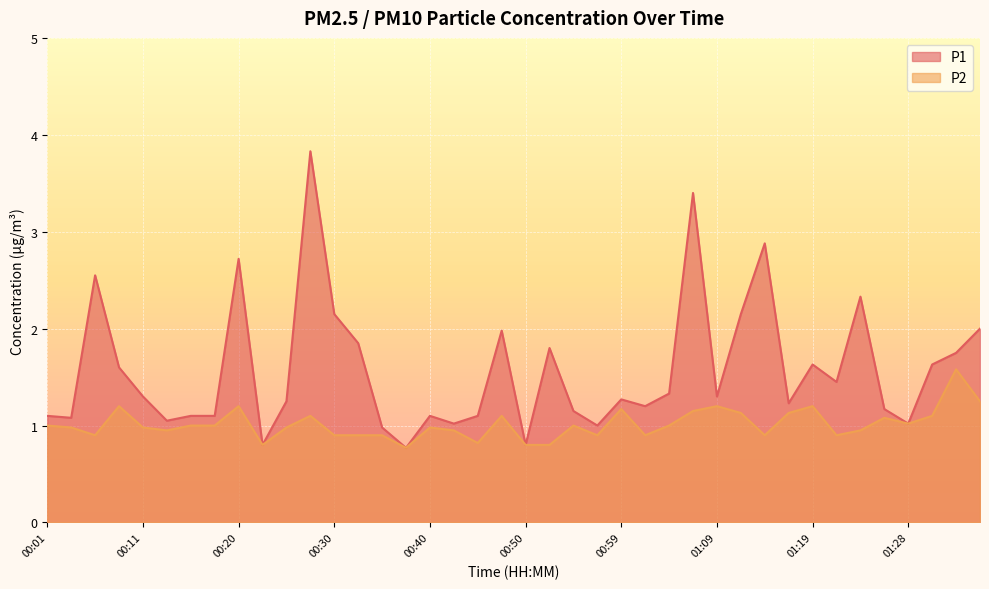

The P2 series shows 1.1 at 00:50. True or false?

False